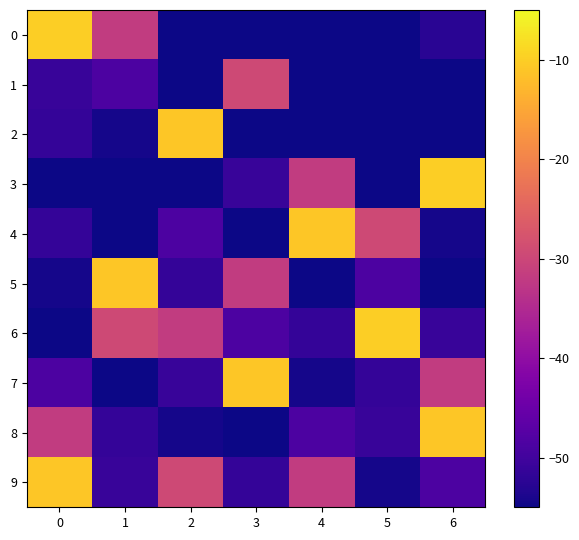

Rank the series by their maximum value, from highest to lowest.

0, 3, 6, 2, 4, 5, 7, 8, 9, 1